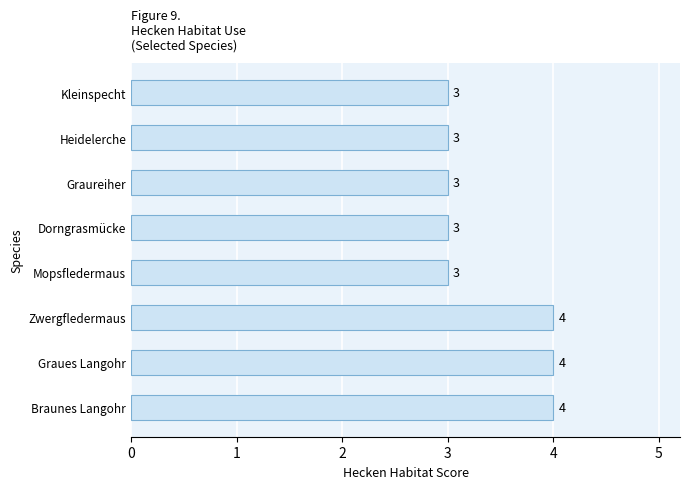

What is the minimum value shown in the chart?

3